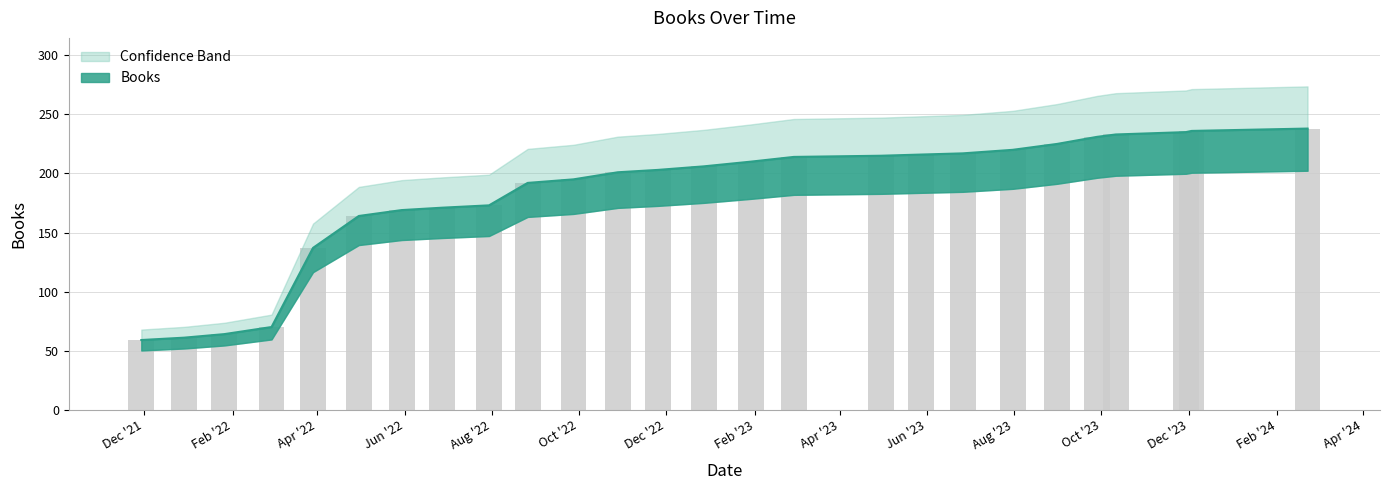

What position from the left is 2023-08-31?

21